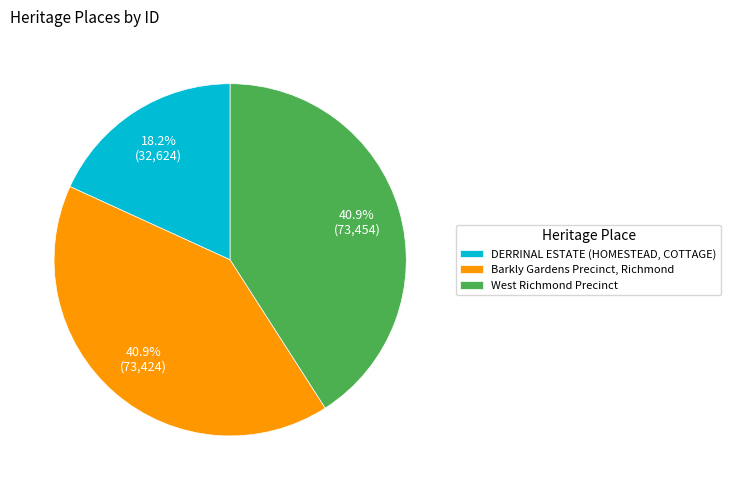

Is it true that DERRINAL ESTATE (HOMESTEAD, COTTAGE) is 4% of the pie?

False